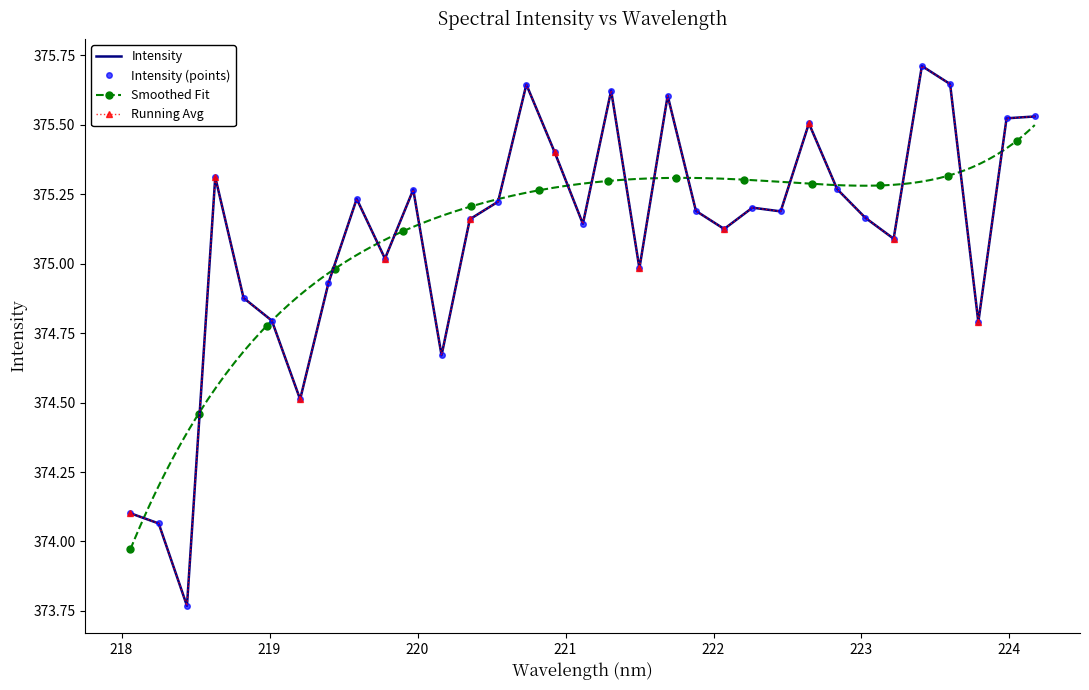

The value at 221.1174 is 552.5. True or false?

False